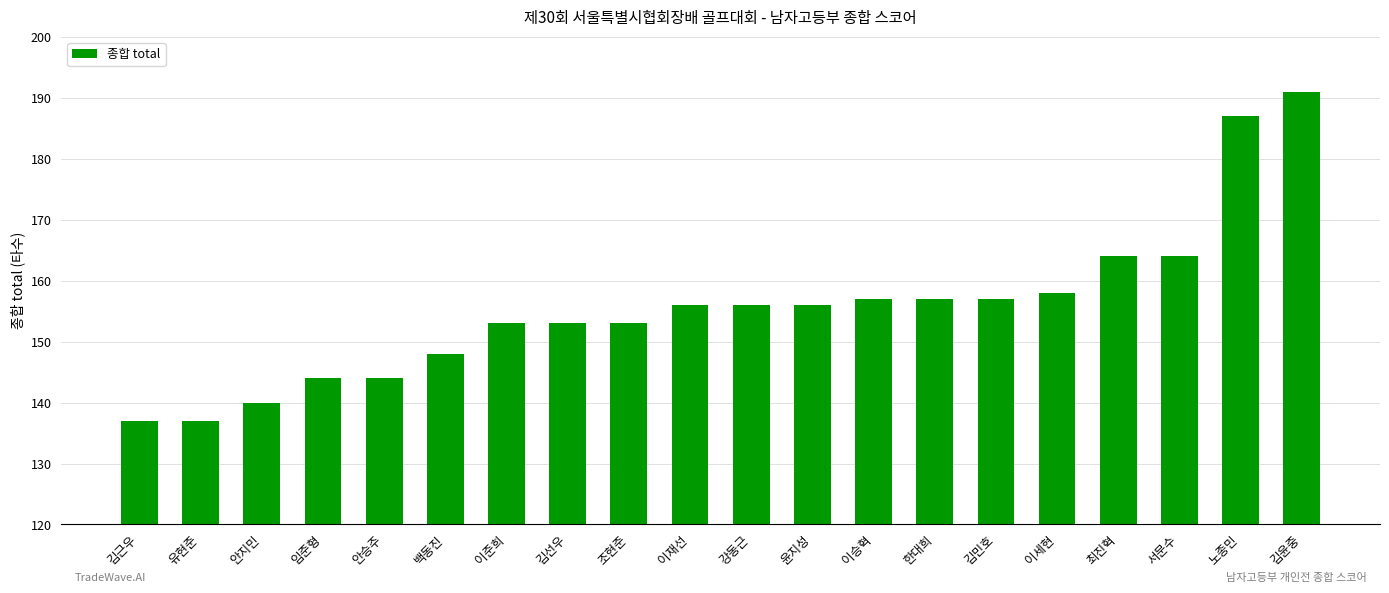

What is the ratio of the value at 한대희 to the value at 강동근?

1.0